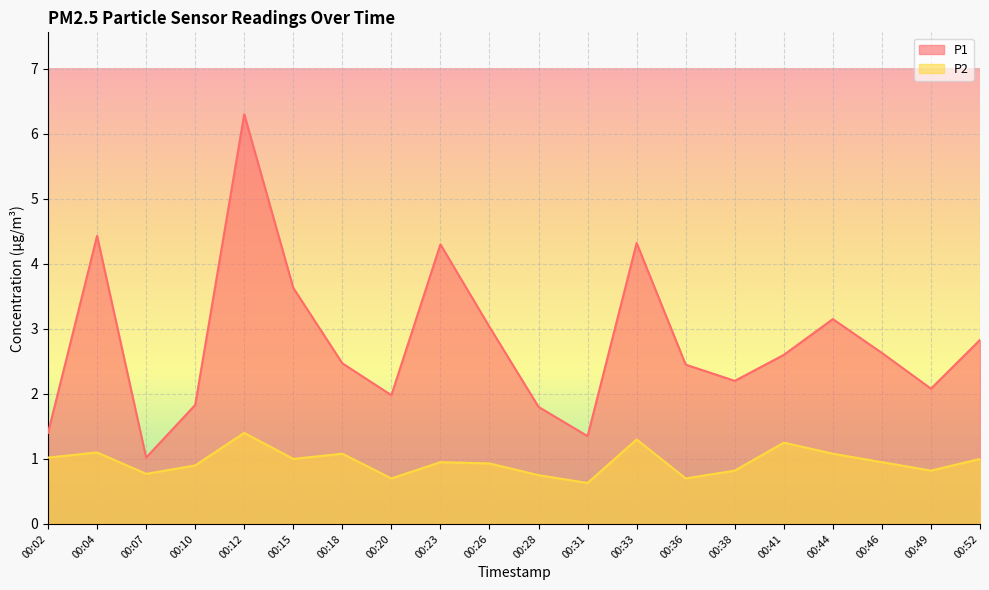

Reading right to left, transcribe all the data shown in this chart.

P1: 00:52=2.8	00:49=2.1	00:46=2.6	00:44=3.1	00:41=2.6	00:38=2.2	00:36=2.5	00:33=4.3	00:31=1.4	00:28=1.8	00:26=3.0	00:23=4.3	00:20=2.0	00:18=2.5	00:15=3.6	00:12=6.3	00:10=1.8	00:07=1.0	00:04=4.4	00:02=1.4
P2: 00:52=1.0	00:49=0.8	00:46=0.9	00:44=1.1	00:41=1.2	00:38=0.8	00:36=0.7	00:33=1.3	00:31=0.6	00:28=0.8	00:26=0.9	00:23=0.9	00:20=0.7	00:18=1.1	00:15=1.0	00:12=1.4	00:10=0.9	00:07=0.8	00:04=1.1	00:02=1.0